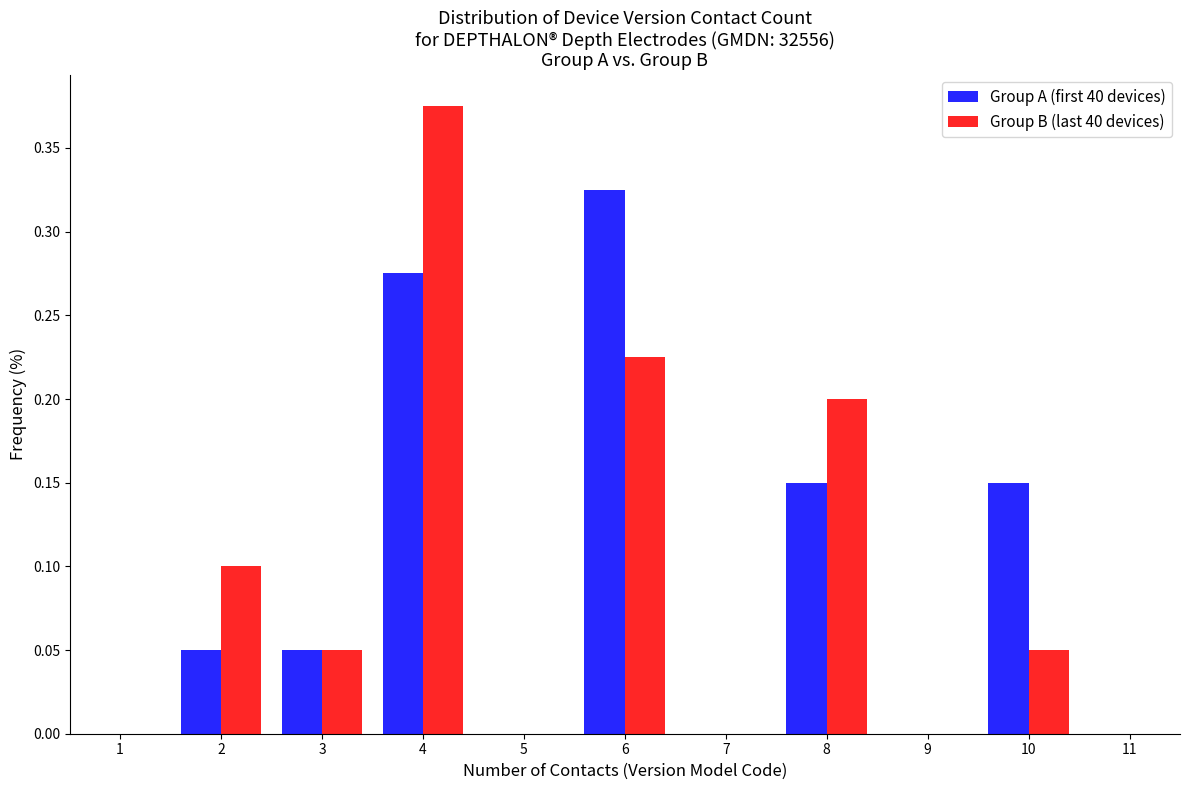

What is the height of the Group B (last 40 devices) bar covering 9.5 to 10.5 on the x-axis? The values are not printed on the chart, so give them approximately, as read against the axis.

0.050